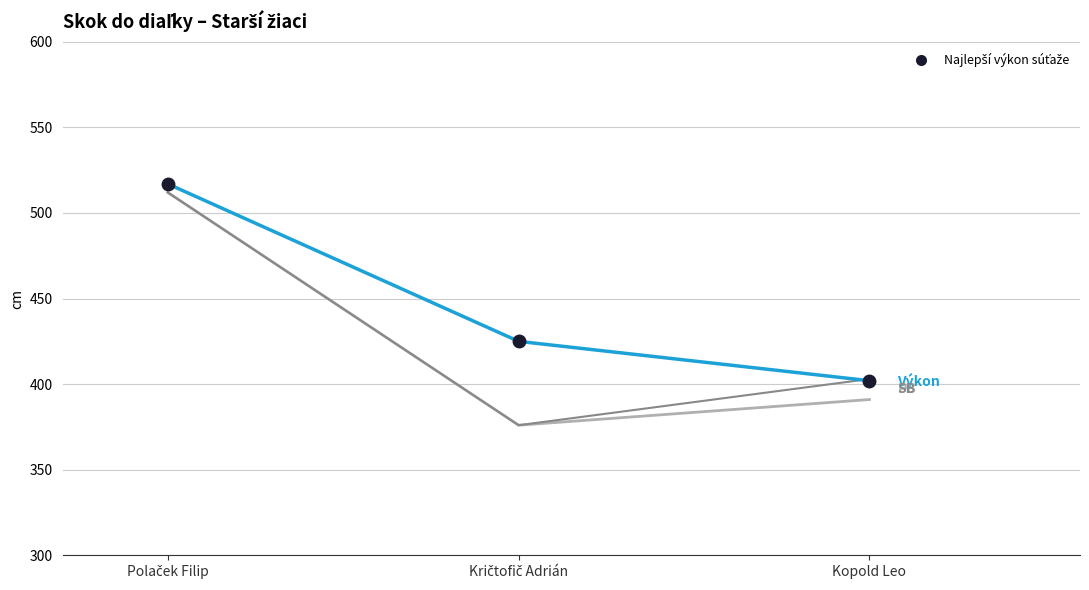

What is the greatest value displayed?

517